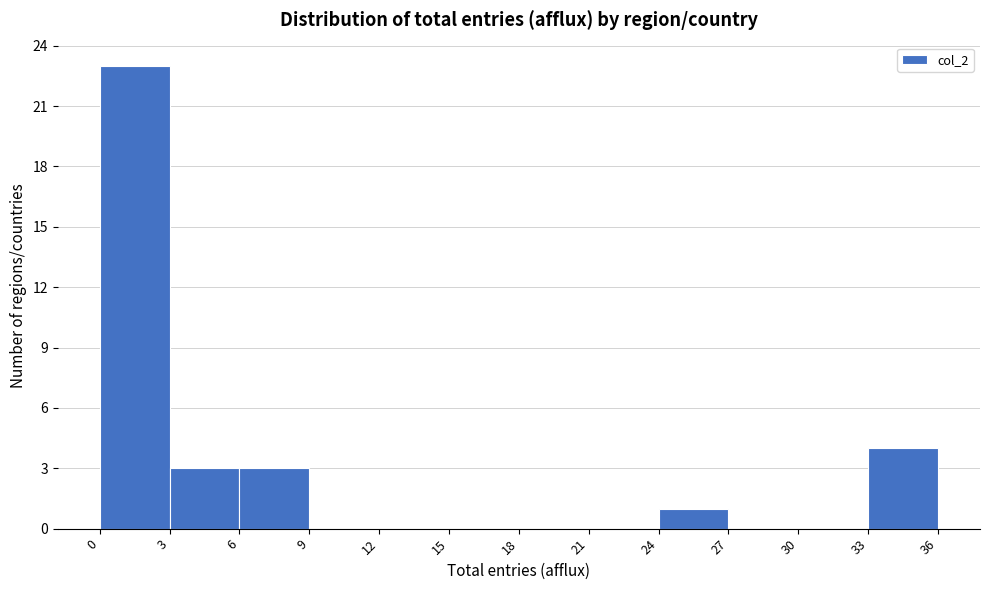

Reading left to right, list every bar in this chart as the range it spans on the x-axis followed by its height. The values are not printed on the chart, so give them approximately, as read against the axis.

0 to 3: 23
3 to 6: 3
6 to 9: 3
9 to 12: 0
12 to 15: 0
15 to 18: 0
18 to 21: 0
21 to 24: 0
24 to 27: 1
27 to 30: 0
30 to 33: 0
33 to 36: 4